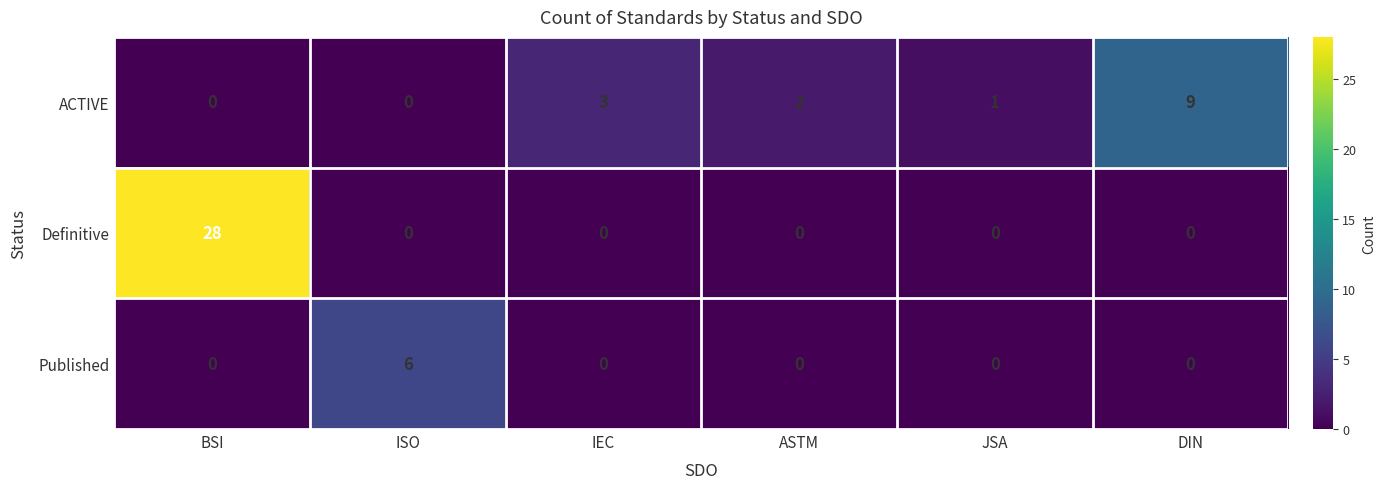

Which series has the widest spread of values?

Definitive